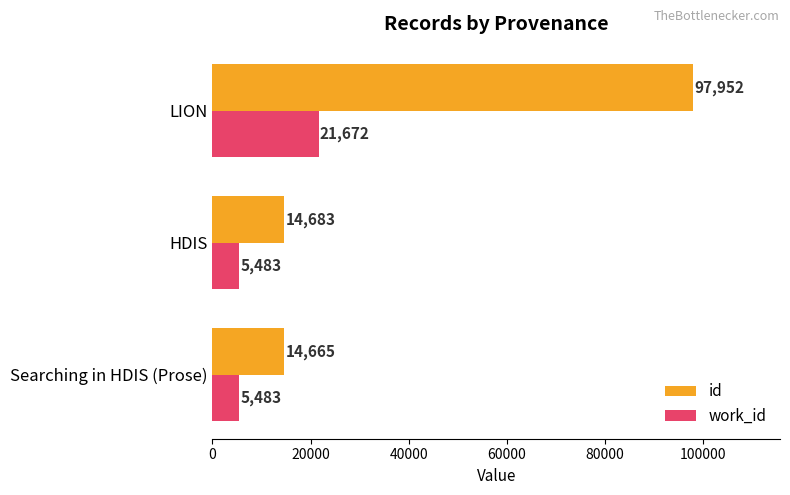

What is the greatest value displayed?

97952